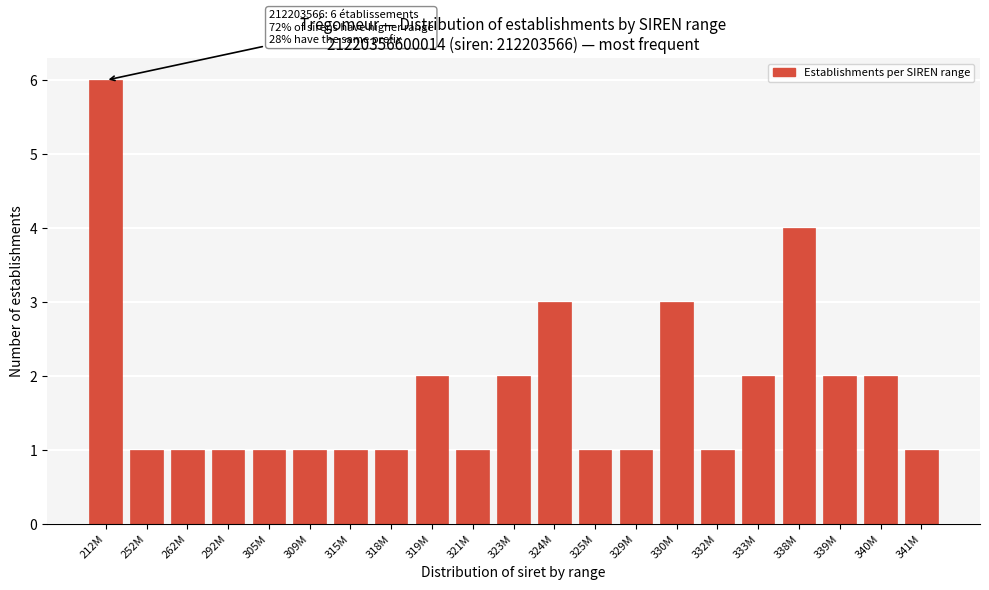

Reading left to right, transcribe all the data shown in this chart.

212M=6	252M=1	262M=1	292M=1	305M=1	309M=1	315M=1	318M=1	319M=2	321M=1	323M=2	324M=3	325M=1	329M=1	330M=3	332M=1	333M=2	338M=4	339M=2	340M=2	341M=1